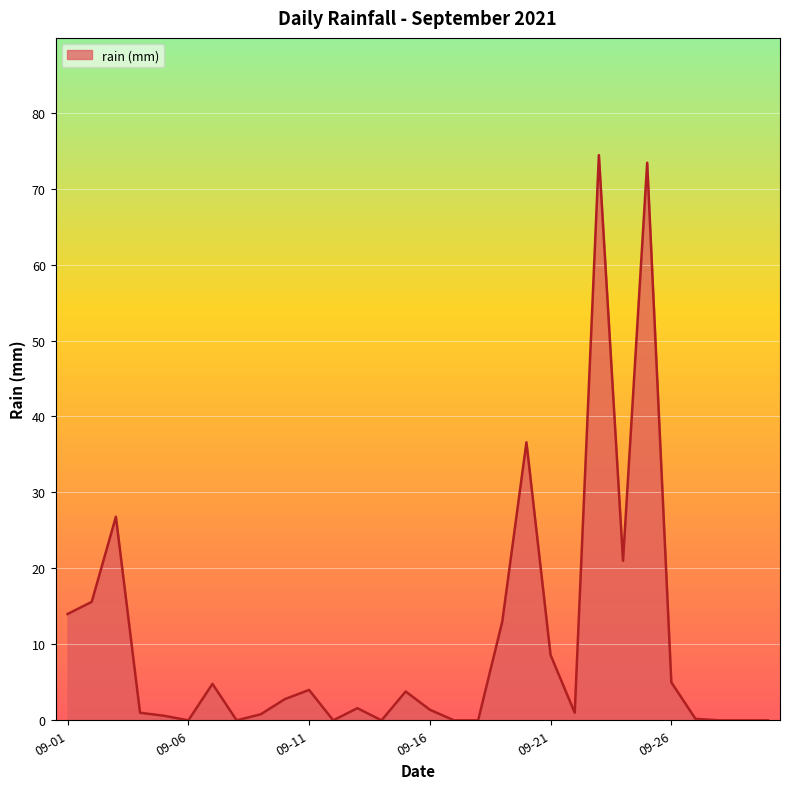

What is the greatest value displayed?

74.4